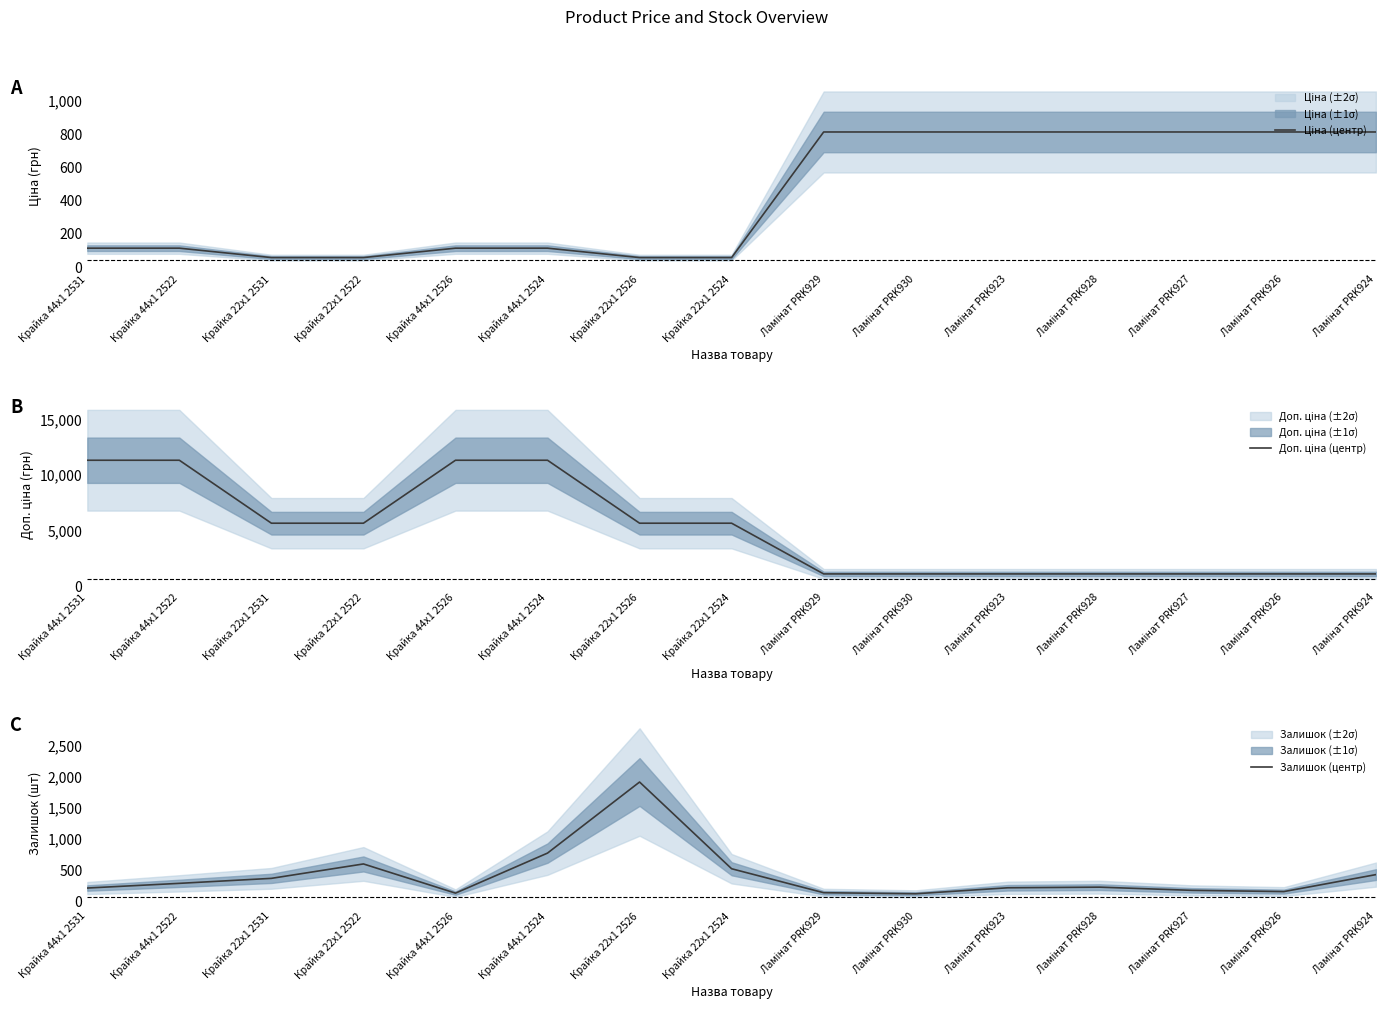

Reading right to left, transcribe all the data shown in this chart.

Ціна (центр): Ламінат PRK924=813.0	Ламінат PRK926=813.0	Ламінат PRK927=813.0	Ламінат PRK928=813.0	Ламінат PRK923=813.0	Ламінат PRK930=813.0	Ламінат PRK929=813.0	Крайка 22x1 2524=56.7	Крайка 22x1 2526=56.7	Крайка 44x1 2524=113.3	Крайка 44x1 2526=113.3	Крайка 22x1 2522=56.7	Крайка 22x1 2531=56.7	Крайка 44x1 2522=113.3	Крайка 44x1 2531=113.3
Доп. ціна (центр): Ламінат PRK924=1101.8	Ламінат PRK926=1101.8	Ламінат PRK927=1101.8	Ламінат PRK928=1101.8	Ламінат PRK923=1101.8	Ламінат PRK930=1101.8	Ламінат PRK929=1101.8	Крайка 22x1 2524=5667.0	Крайка 22x1 2526=5667.0	Крайка 44x1 2524=11334.0	Крайка 44x1 2526=11334.0	Крайка 22x1 2522=5667.0	Крайка 22x1 2531=5667.0	Крайка 44x1 2522=11334.0	Крайка 44x1 2531=11334.0
Залишок (центр): Ламінат PRK924=430.0	Ламінат PRK926=158.0	Ламінат PRK927=178.0	Ламінат PRK928=229.0	Ламінат PRK923=219.0	Ламінат PRK930=123.0	Ламінат PRK929=140.0	Крайка 22x1 2524=524.0	Крайка 22x1 2526=1914.0	Крайка 44x1 2524=775.0	Крайка 44x1 2526=133.0	Крайка 22x1 2522=601.0	Крайка 22x1 2531=370.0	Крайка 44x1 2522=290.0	Крайка 44x1 2531=215.0